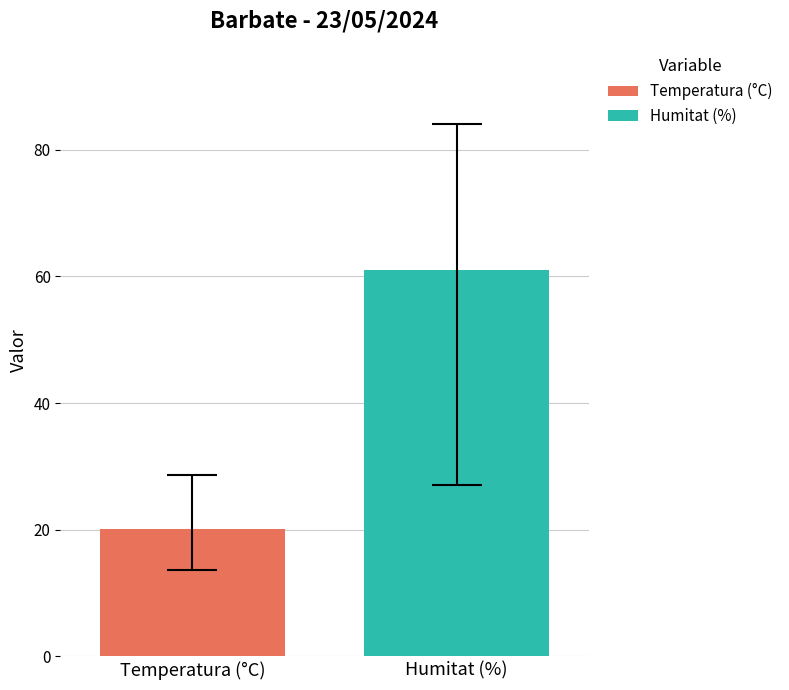

Does the chart contain stacked bars?

No